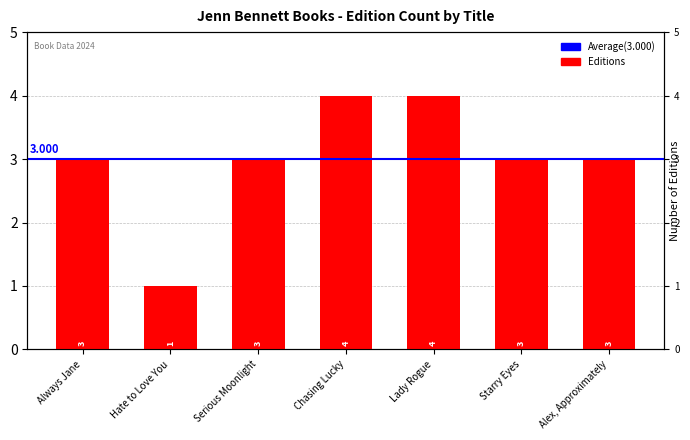

What is the difference between the values at Hate to Love You and Always Jane?

2